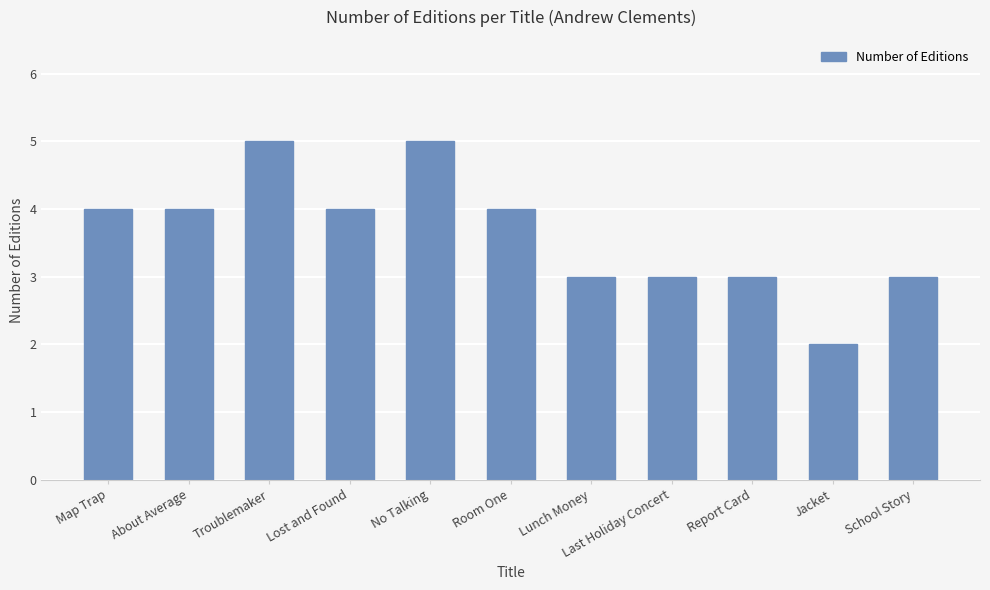

What is the maximum value shown in the chart?

5